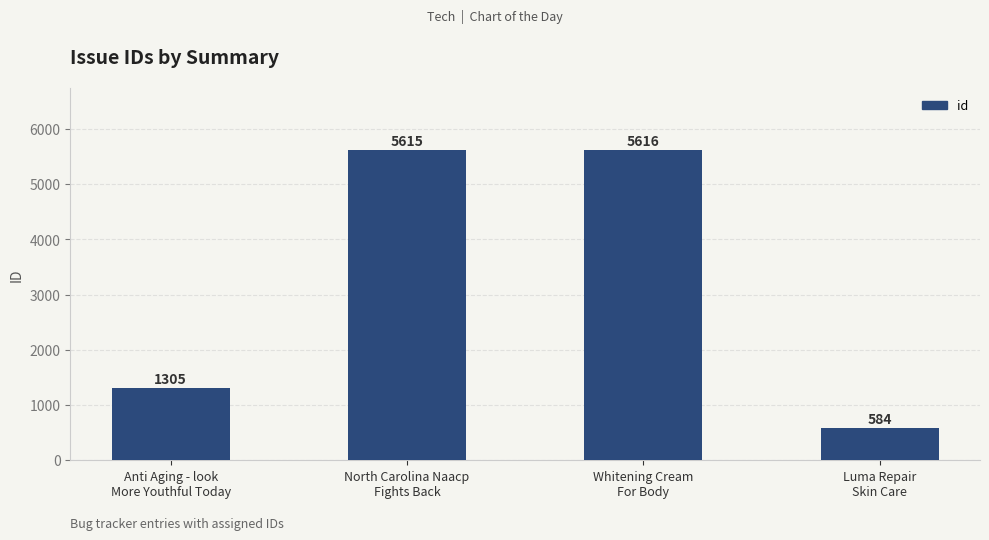

What is the sum of the values at Whitening Cream
For Body and Anti Aging - look
More Youthful Today?

6921